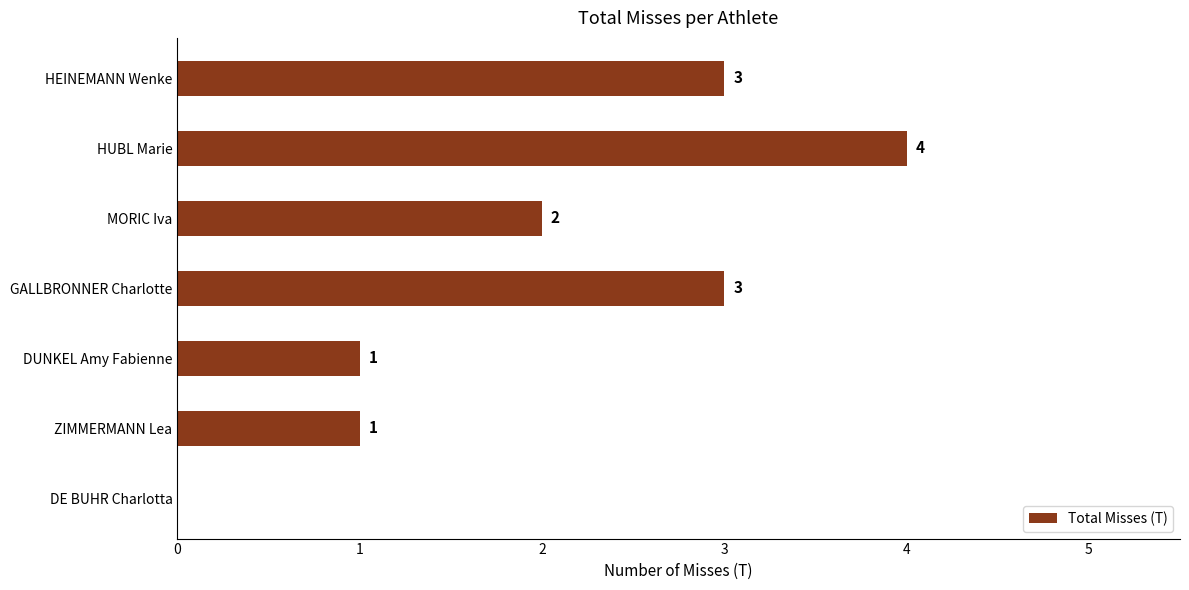

Where is the data nearest to the value 2?

MORIC Iva